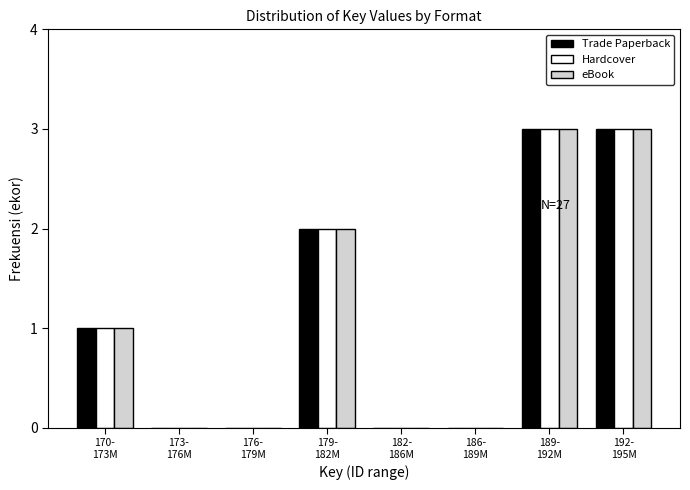

What is the maximum value shown in the chart?

3